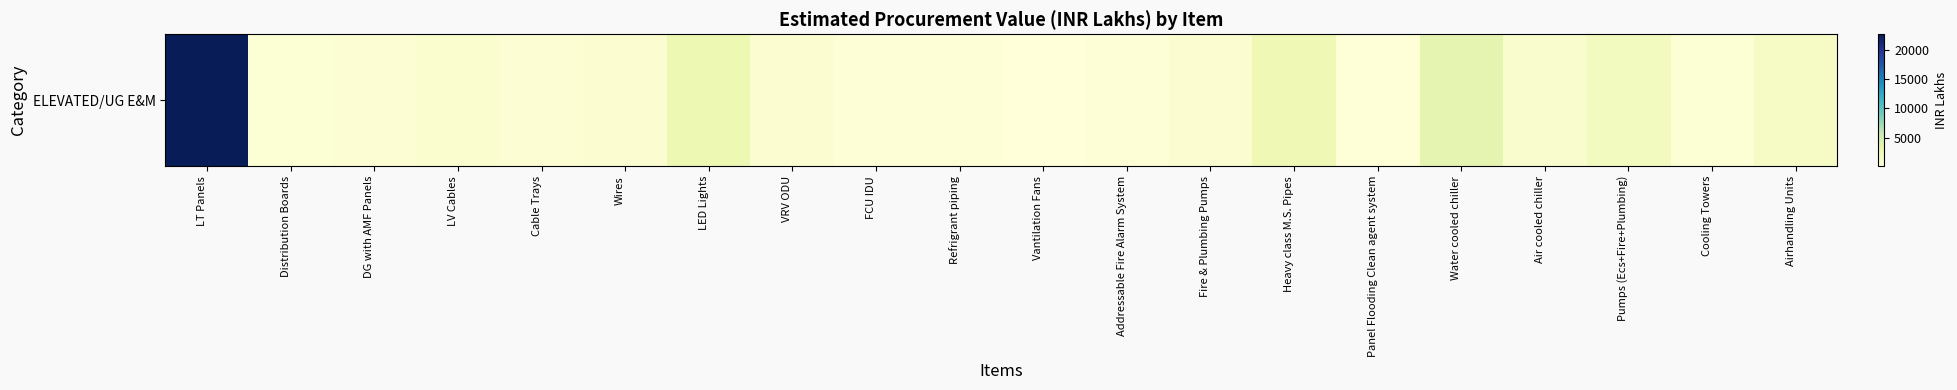

The value at LV Cables is 868.6. True or false?

True